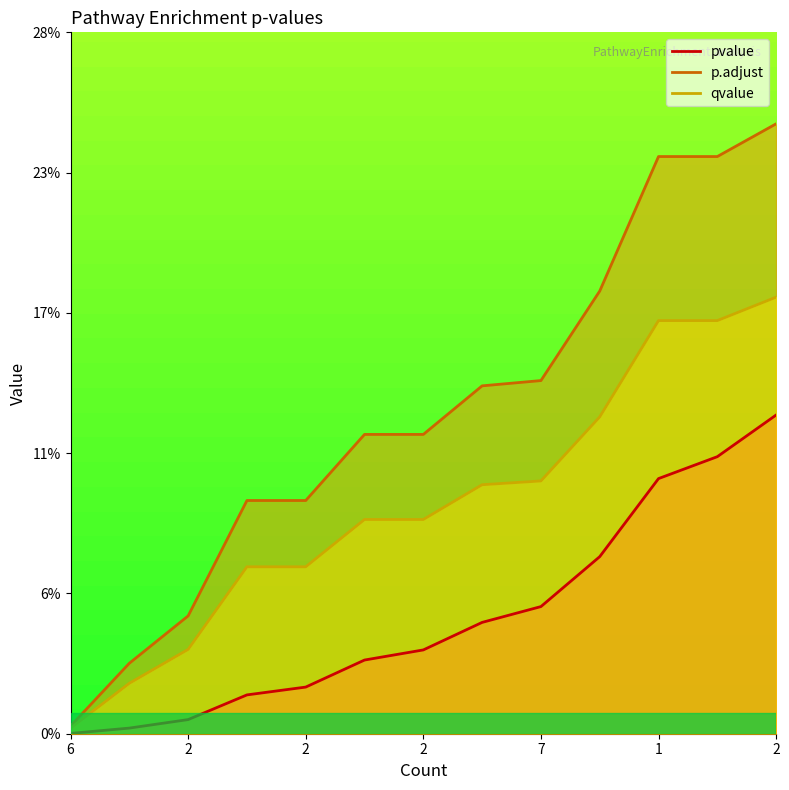

At 2, list the series in order from smallest to largest.

pvalue, qvalue, p.adjust